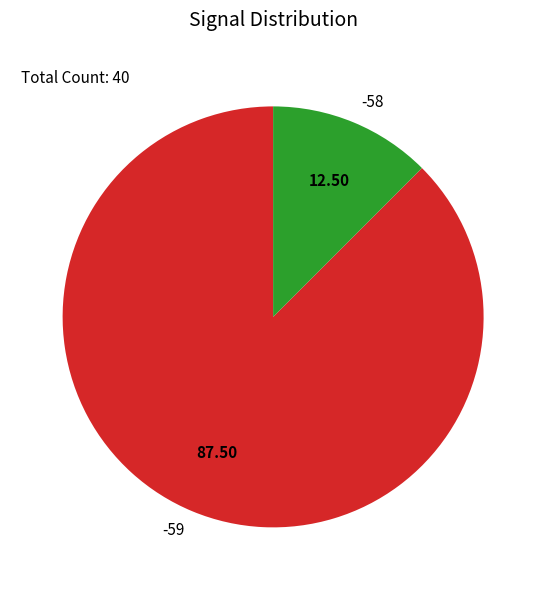

Do -58 and -59 together represent more than half of the pie?

Yes